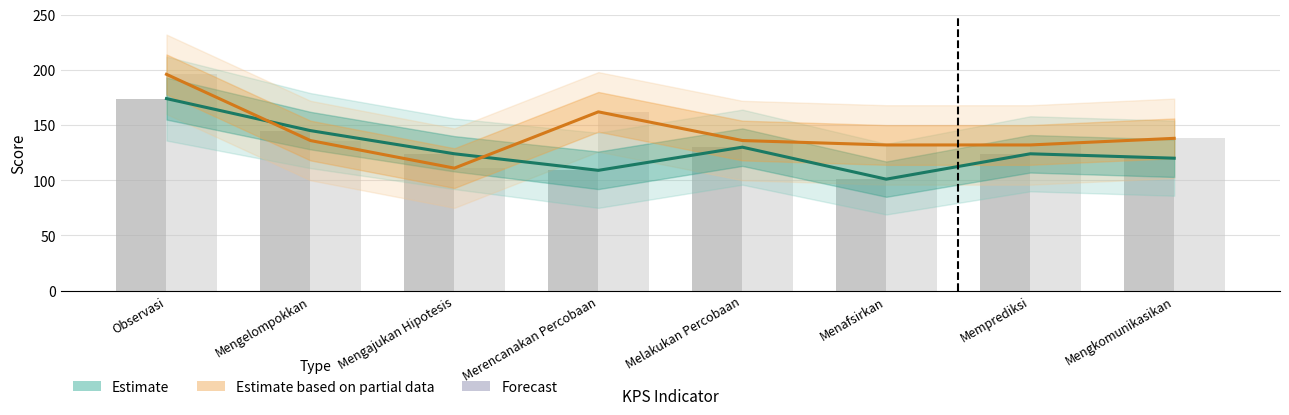

Reading right to left, transcribe all the data shown in this chart.

Estimate (pretest): Mengkomunikasikan=120	Memprediksi=124	Menafsirkan=101	Melakukan Percobaan=130	Merencanakan Percobaan=109	Mengajukan Hipotesis=124	Mengelompokkan=145	Observasi=174
Estimate based on partial data (posttest): Mengkomunikasikan=138	Memprediksi=132	Menafsirkan=132	Melakukan Percobaan=136	Merencanakan Percobaan=162	Mengajukan Hipotesis=111	Mengelompokkan=136	Observasi=196
pretest kelas eksperimen: Mengkomunikasikan=120	Memprediksi=124	Menafsirkan=101	Melakukan Percobaan=130	Merencanakan Percobaan=109	Mengajukan Hipotesis=124	Mengelompokkan=145	Observasi=174
Posttest kelas eksperimen: Mengkomunikasikan=138	Memprediksi=132	Menafsirkan=132	Melakukan Percobaan=136	Merencanakan Percobaan=162	Mengajukan Hipotesis=111	Mengelompokkan=136	Observasi=196